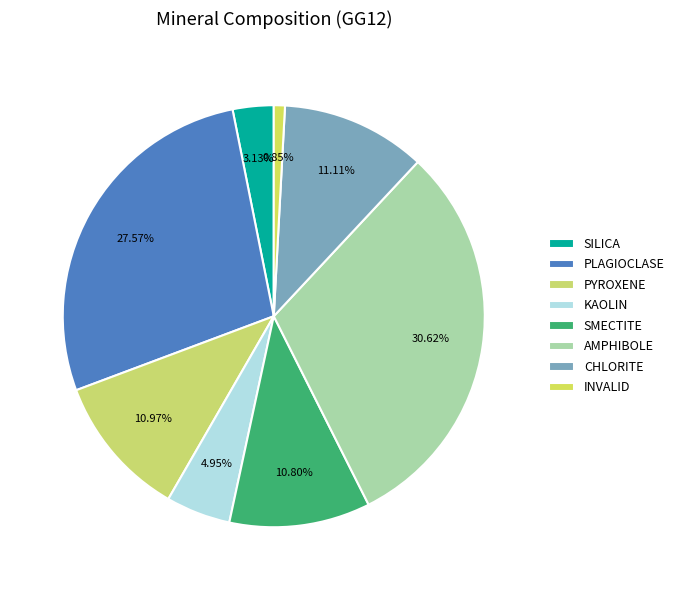

To the nearest percent, what is the average slice percentage?

12%